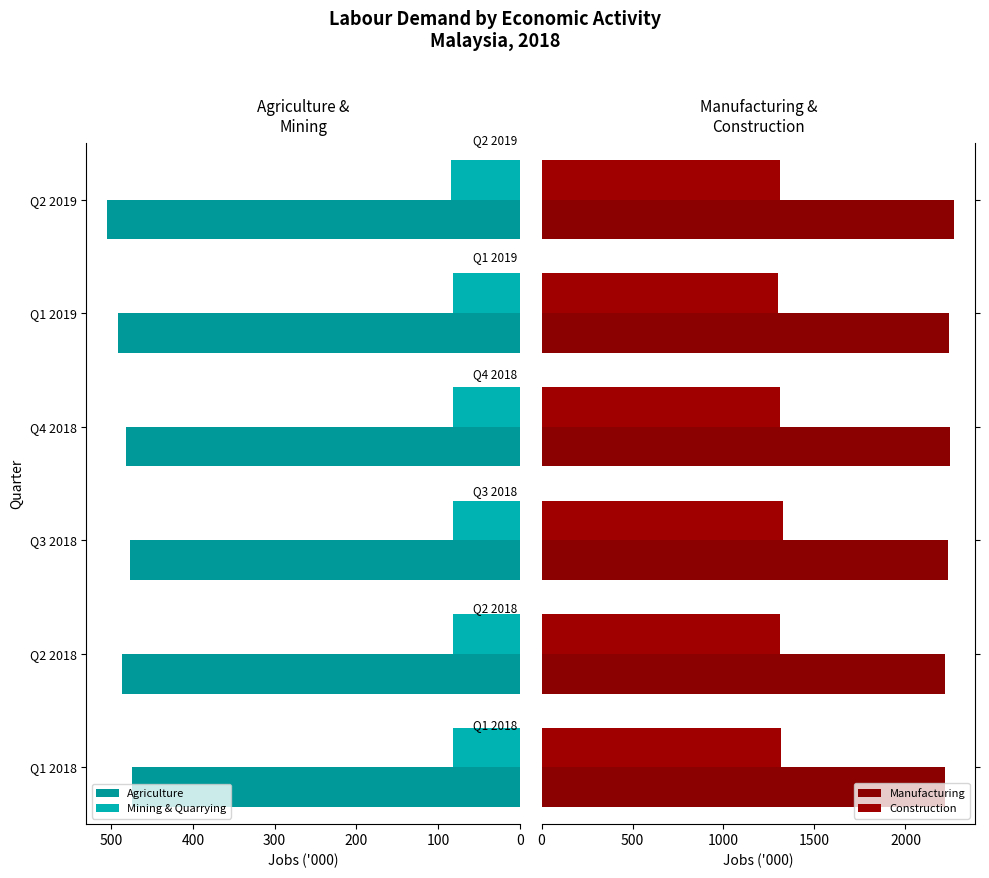

Is it true that Manufacturing equals 3153.7 at 200?

False